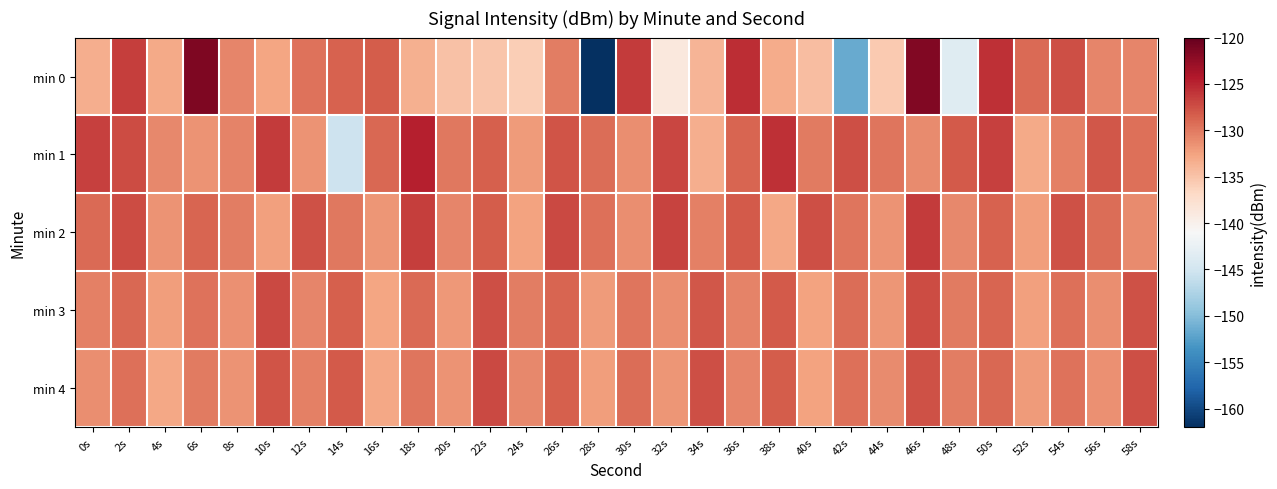

What is the total value across all series at 32s?

-655.5